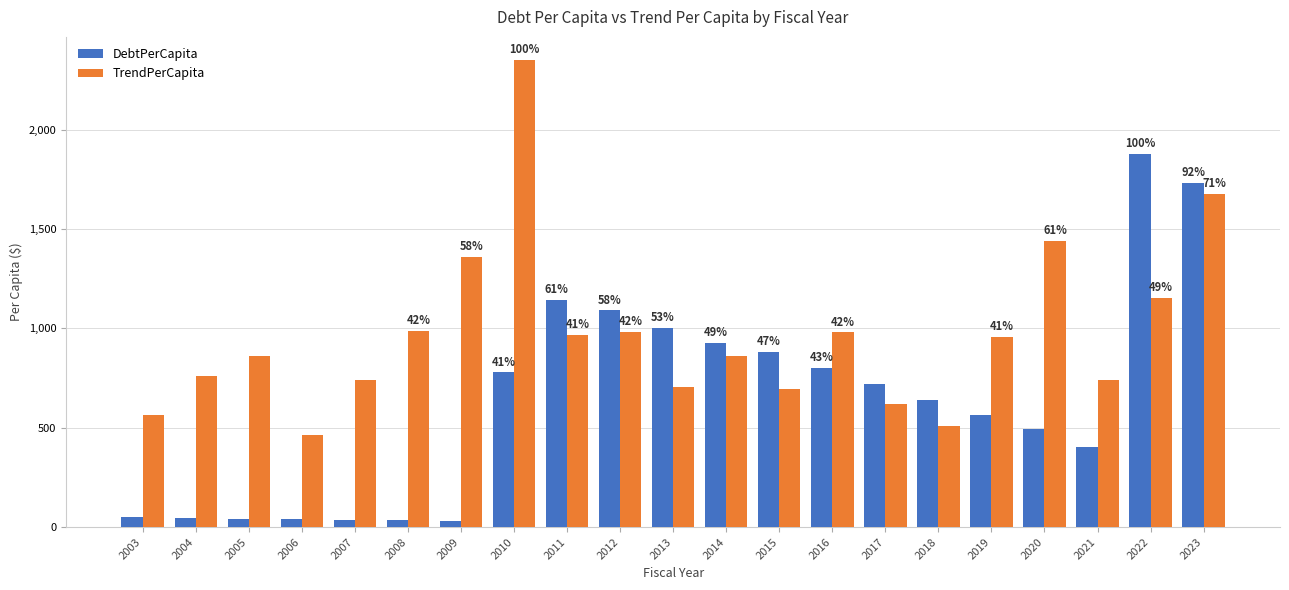

Between 2009 and 2021, which series saw the biggest shift?

TrendPerCapita